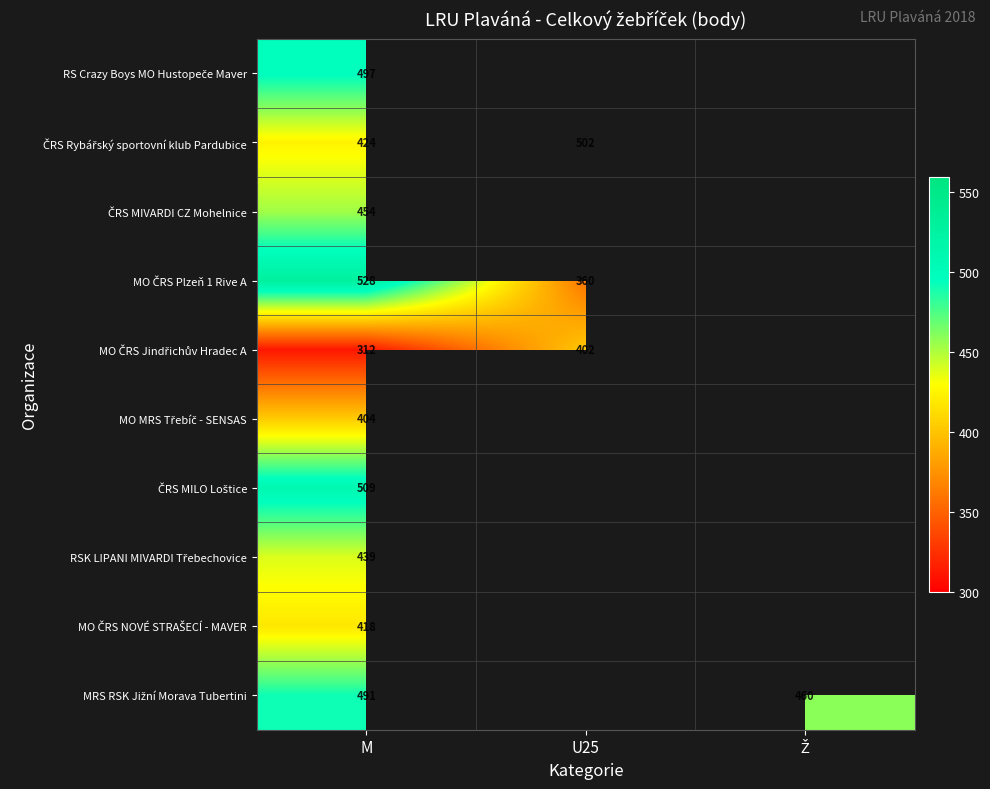

Which series has the widest spread of values?

MO ČRS Plzeň 1 Rive A